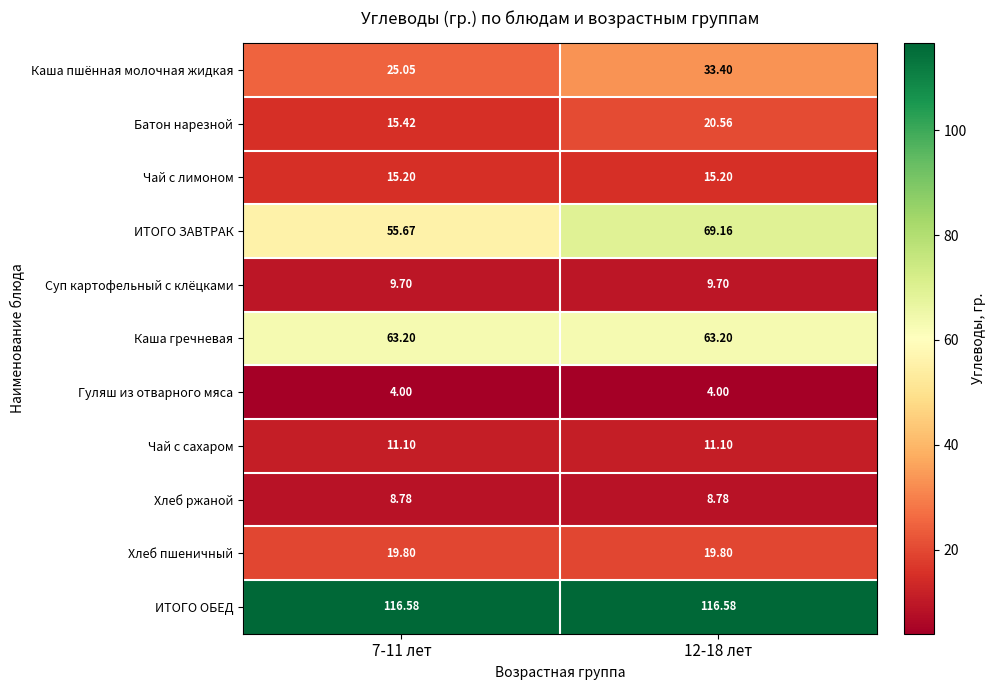

At 12-18 лет, list the series in order from smallest to largest.

Гуляш из отварного мяса, Хлеб ржаной, Суп картофельный с клёцками, Чай с сахаром, Чай с лимоном, Хлеб пшеничный, Батон нарезной, Каша пшённая молочная жидкая, Каша гречневая, ИТОГО ЗАВТРАК, ИТОГО ОБЕД